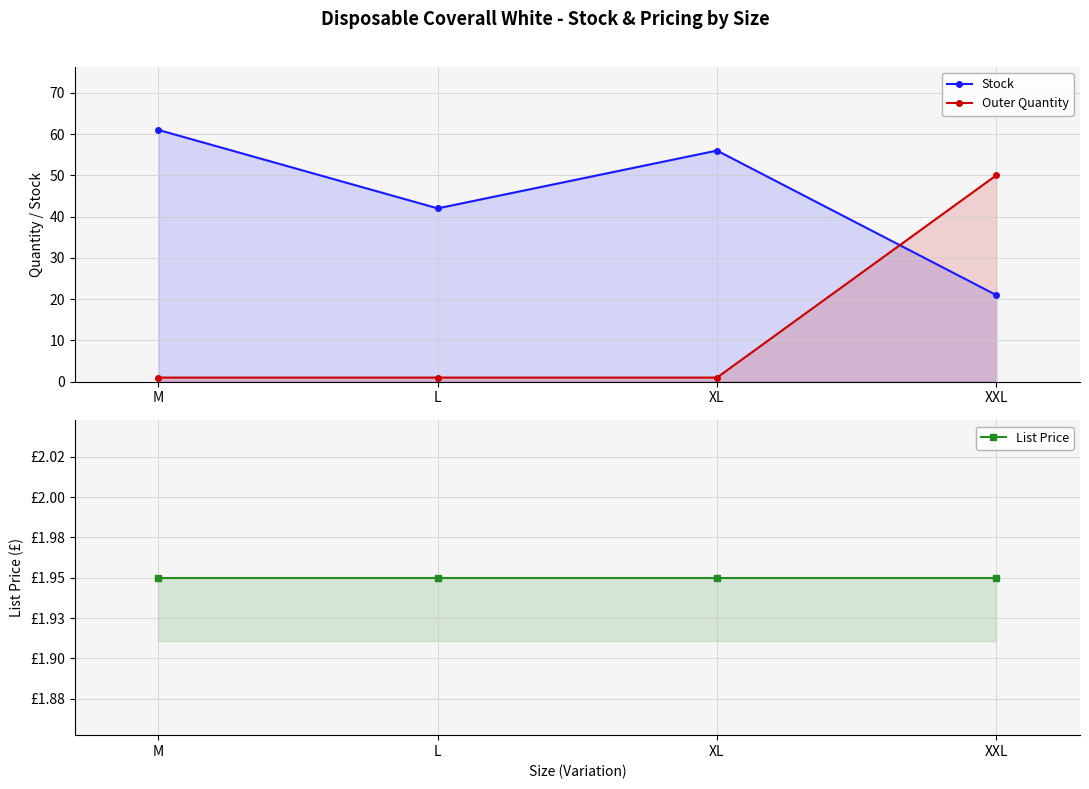

How many data points does each series have?

4